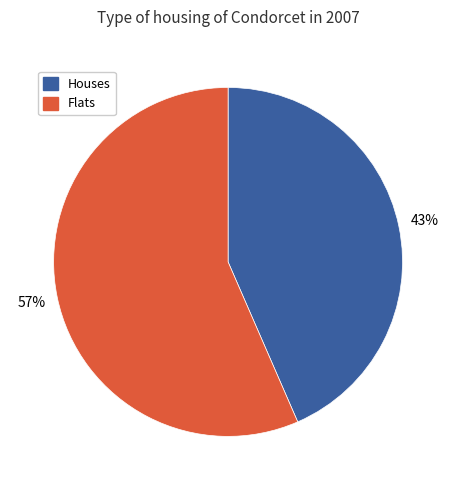

Is there any slice that represents more than half of the pie?

Yes